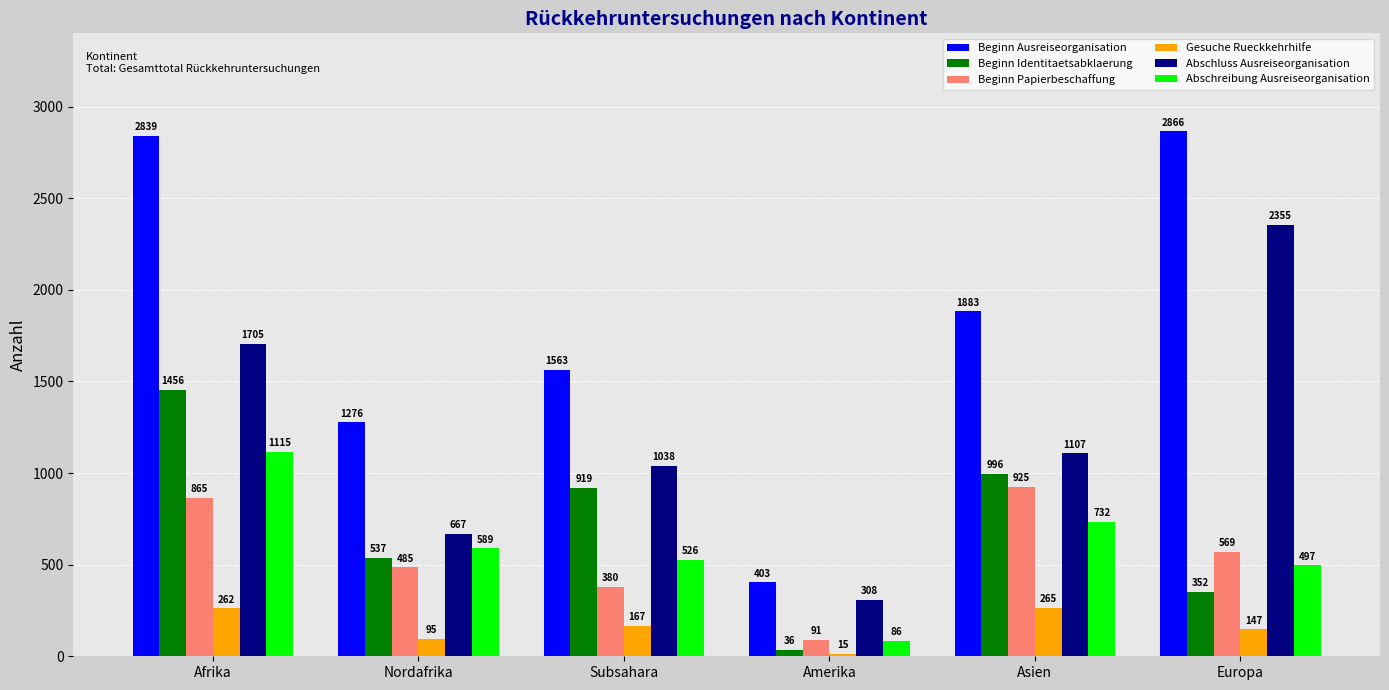

Is the value of Beginn Ausreiseorganisation at Subsahara greater than the value of Abschreibung Ausreiseorganisation at Europa?

Yes